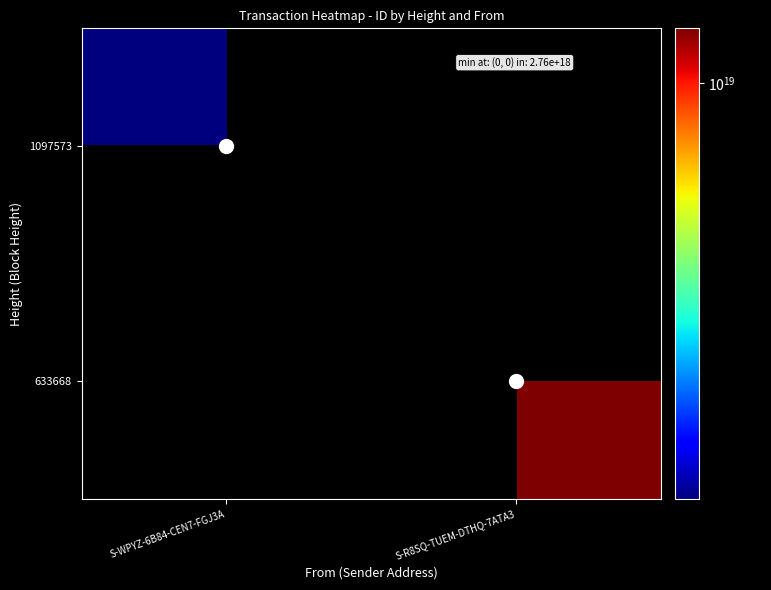

Is it true that 633668 equals 11850609174605735936.0 at S-R8SQ-TUEM-DTHQ-7ATA3?

True